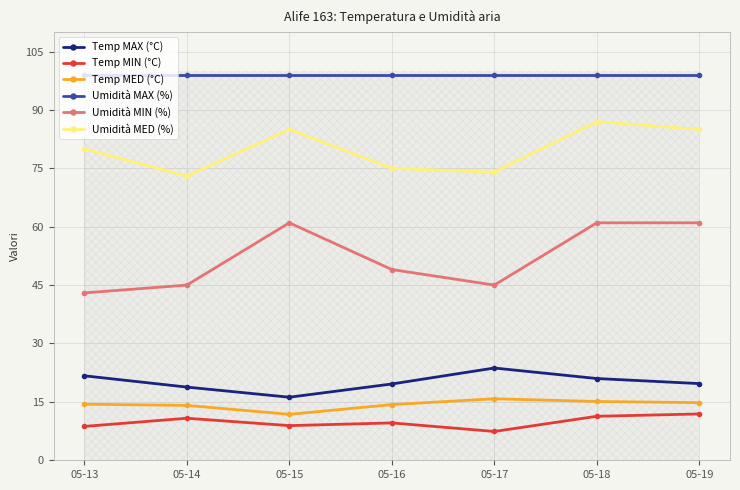

Does the chart display data point markers on the line(s)?

Yes